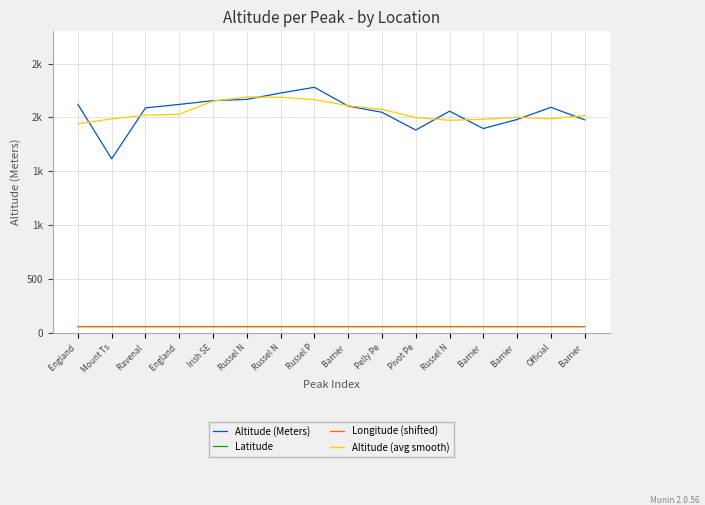

The value of Longitude (shifted) at England  is 75.5. True or false?

False